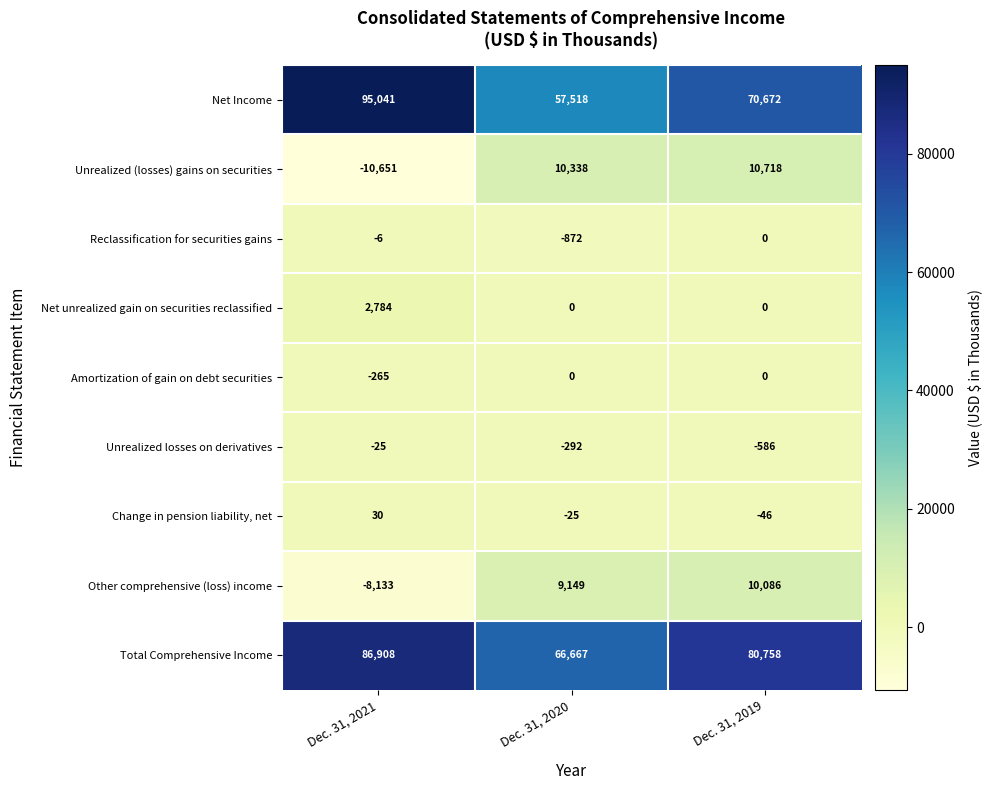

Is it true that Amortization of gain on debt securities equals -265 at Dec. 31, 2021?

True